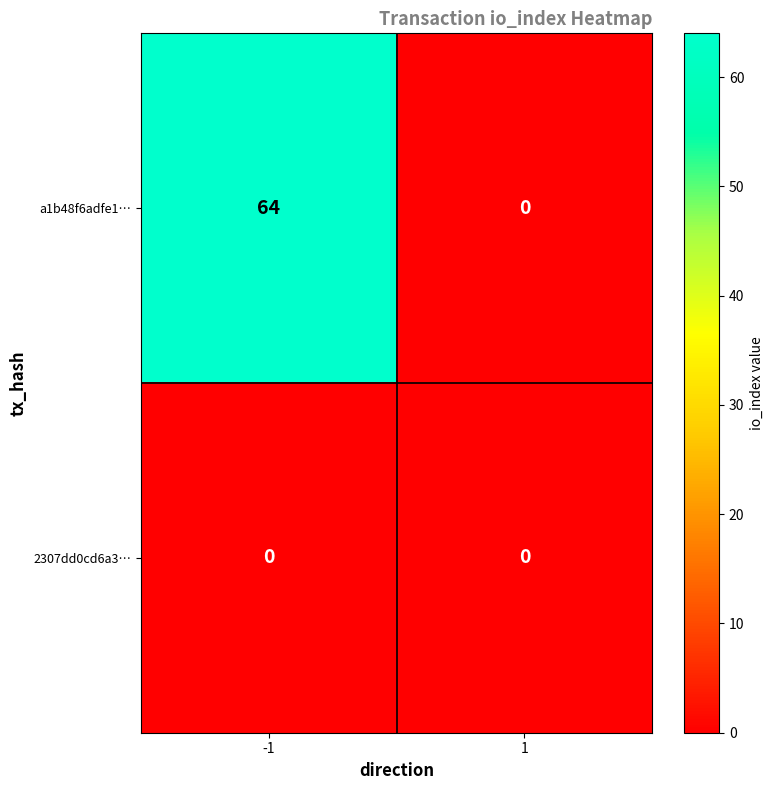

Which series has the largest range (max minus min)?

a1b48f6adfe1…